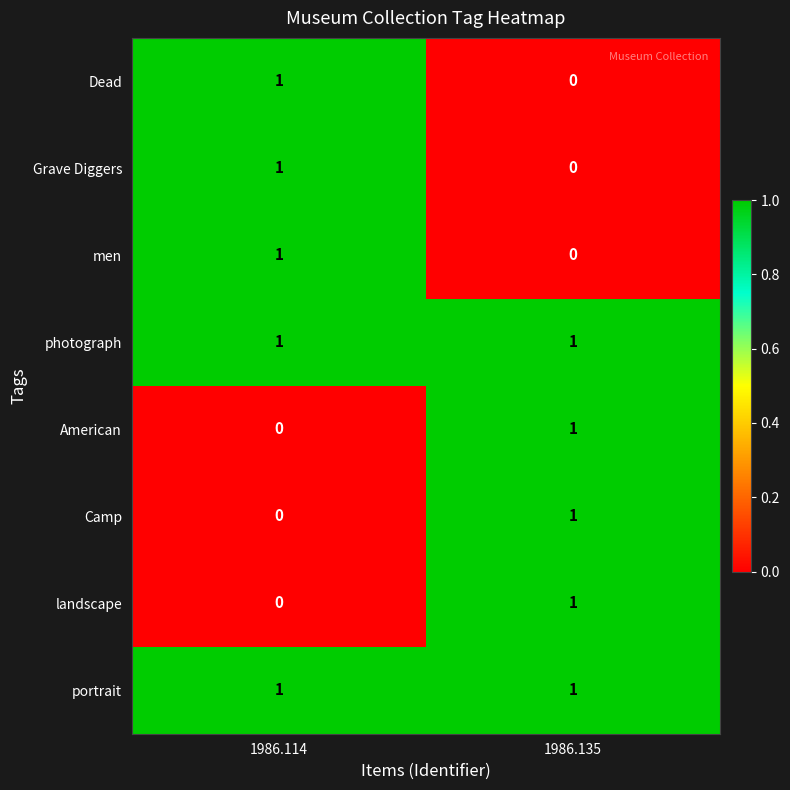

Reading right to left, list all the values displayed in this chart.

Dead: 0	1
Grave Diggers: 0	1
men: 0	1
photograph: 1	1
American: 1	0
Camp: 1	0
landscape: 1	0
portrait: 1	1